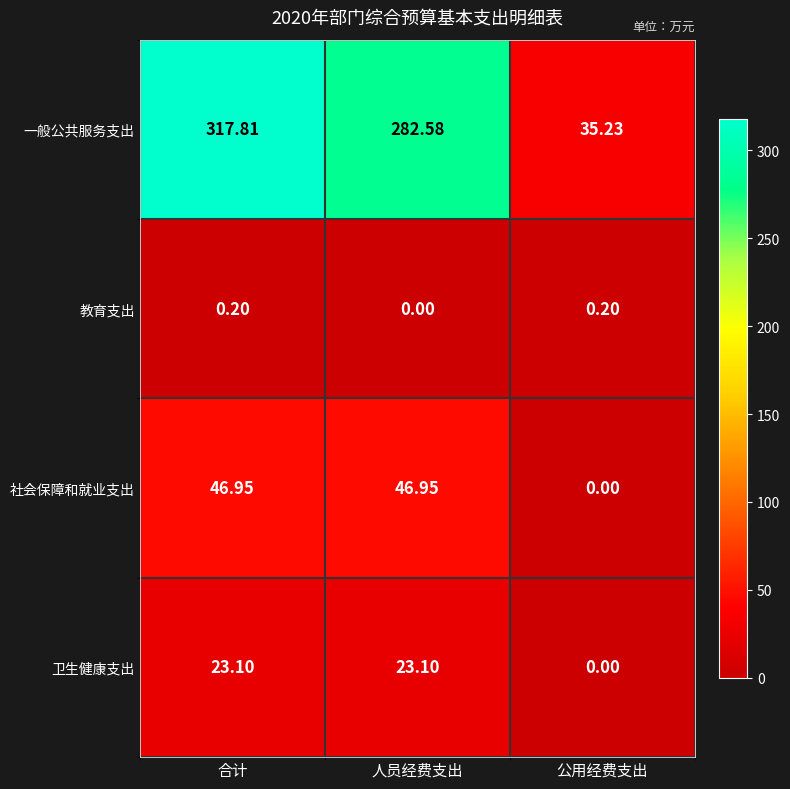

At which label is 卫生健康支出 closest to 11?

公用经费支出